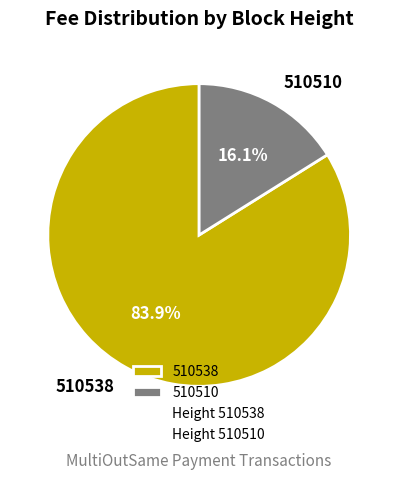

True or false: 510510 accounts for 16% of the total.

True